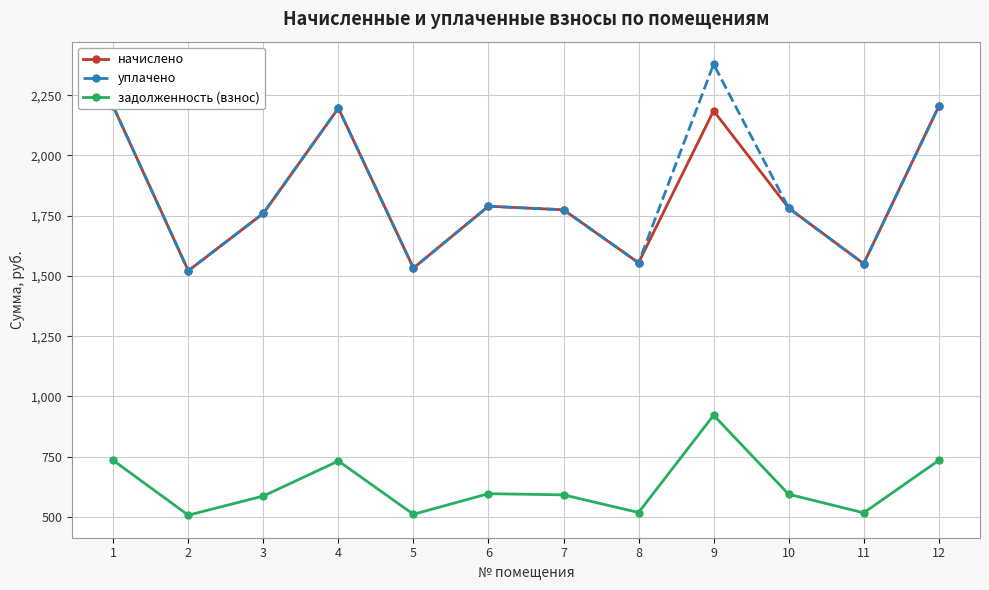

Count the number of data series in this chart.

3